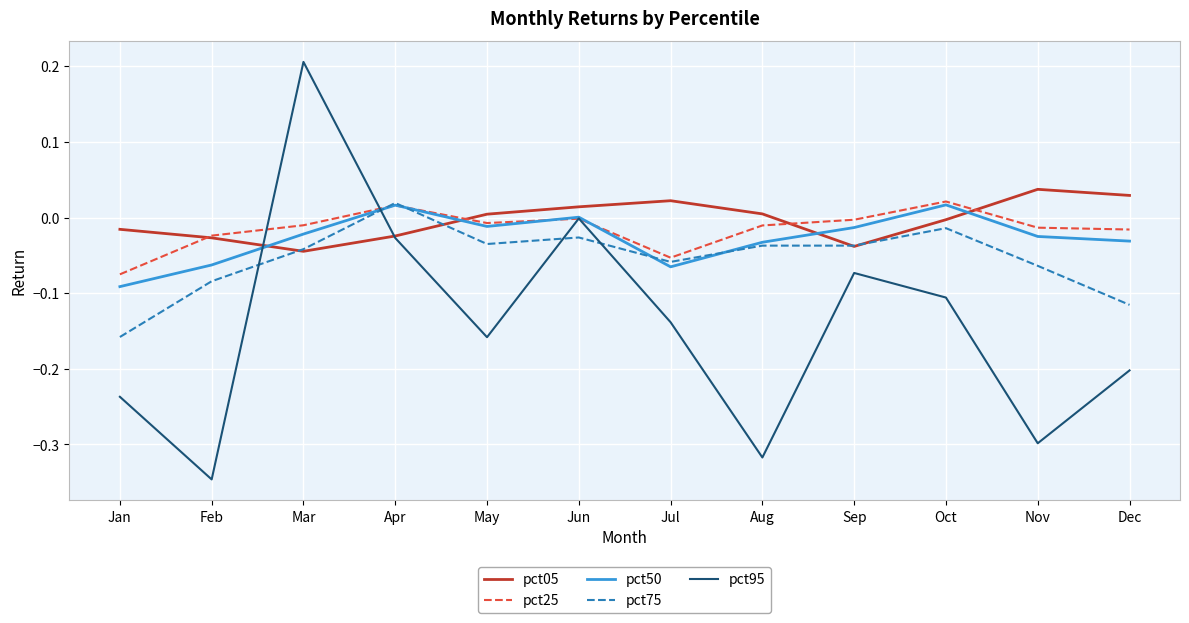

The value of pct25 at Jul is -0.1. True or false?

True